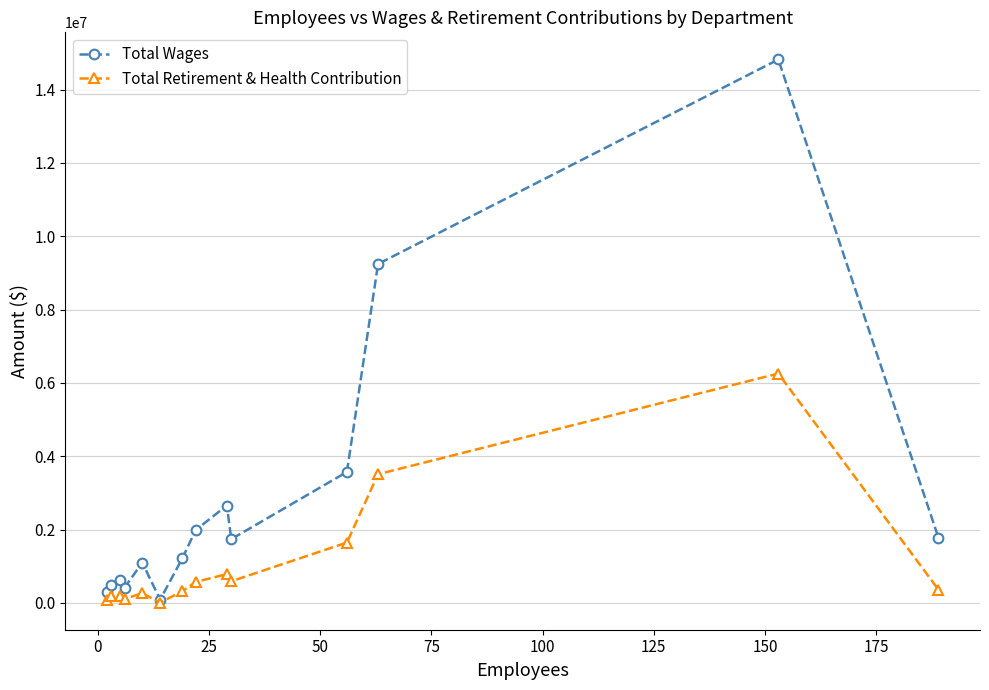

Rank the series by their maximum value, from highest to lowest.

Total Wages, Total Retirement & Health Contribution